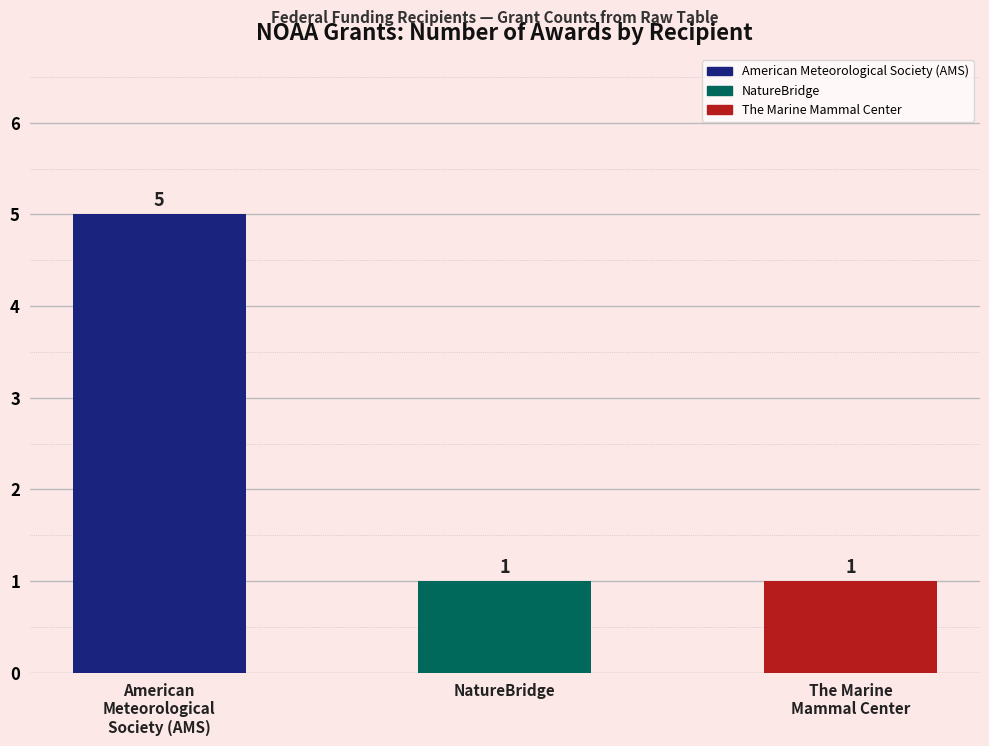

Between American
Meteorological
Society (AMS) and NatureBridge, which is larger?

American
Meteorological
Society (AMS)